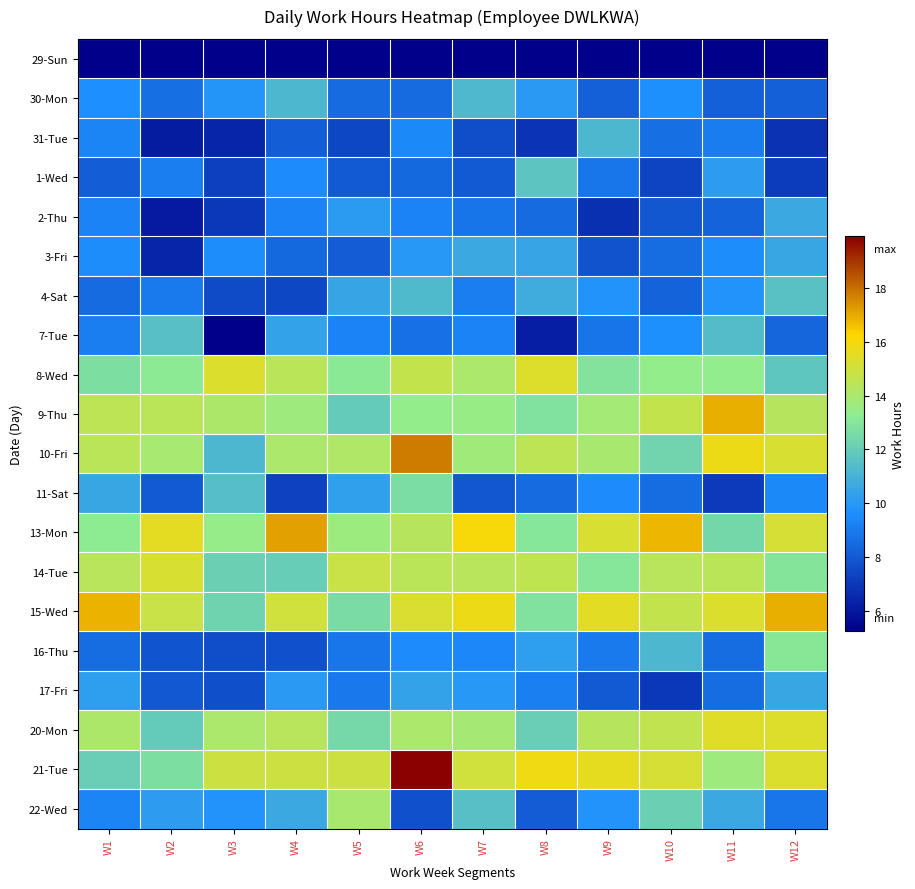

Count the number of data series in this chart.

20